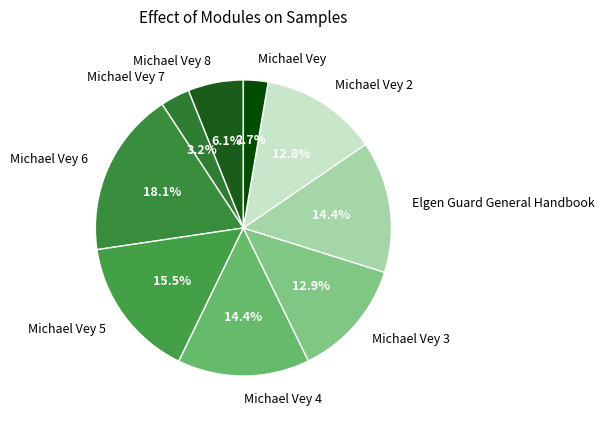

Which slice is the largest?

Michael Vey 6